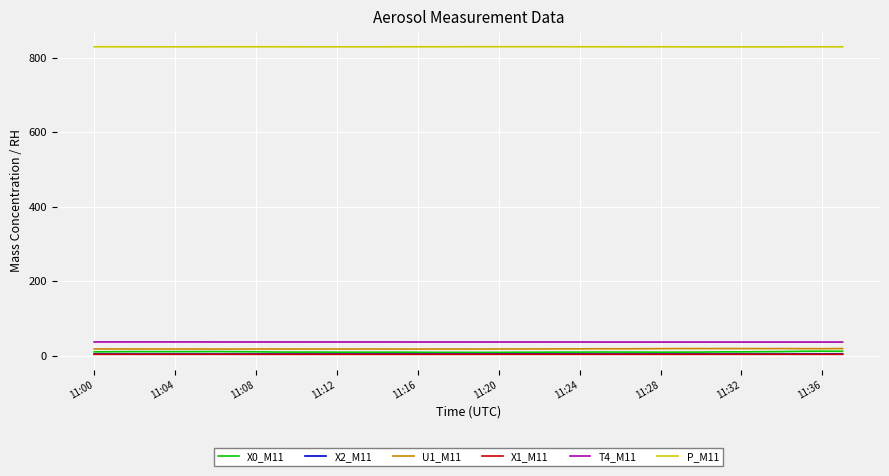

True or false: X1_M11 and U1_M11 intersect in this chart.

False